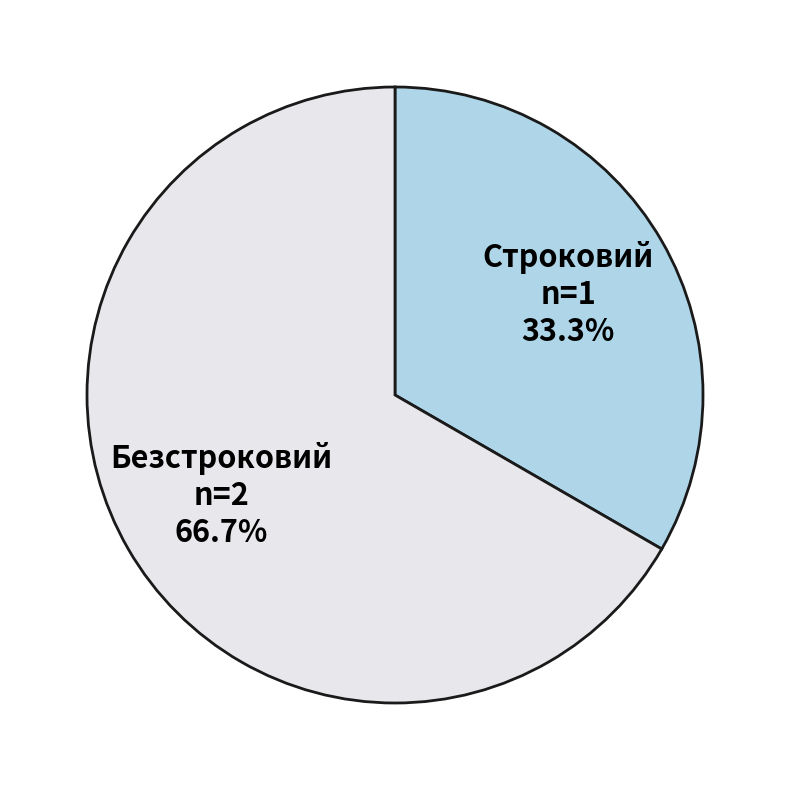

What percentage is the Строковий slice, to the nearest percent?

33%